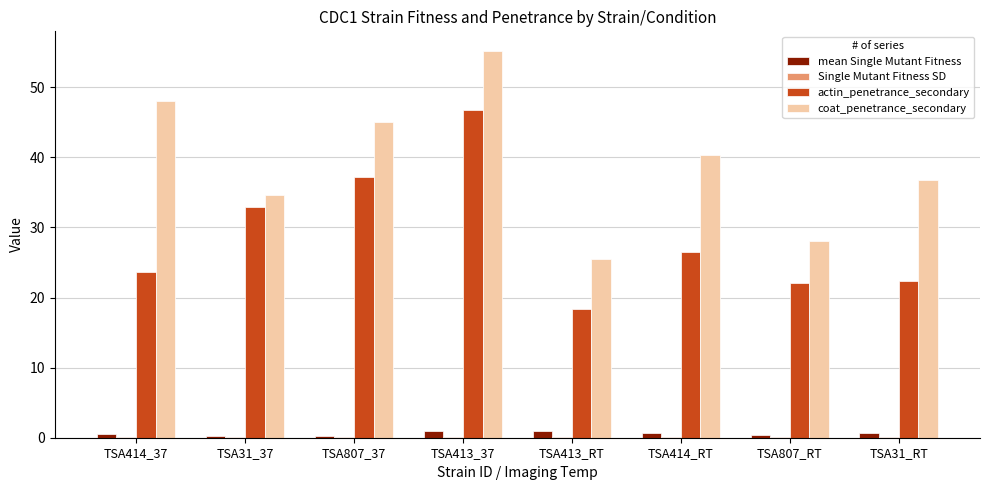

What is the maximum value for actin_penetrance_secondary?

46.7